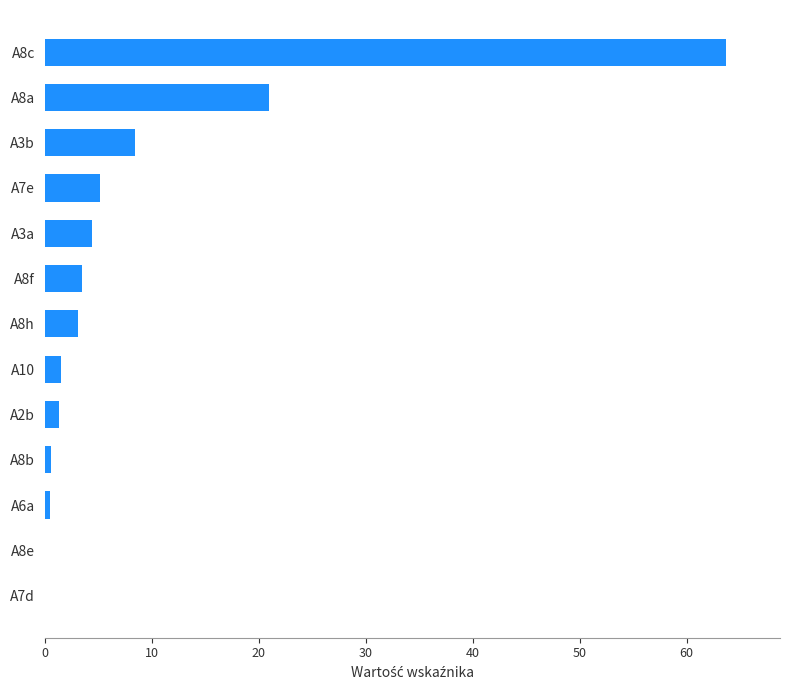

Which label corresponds to the largest value in the chart?

A8c